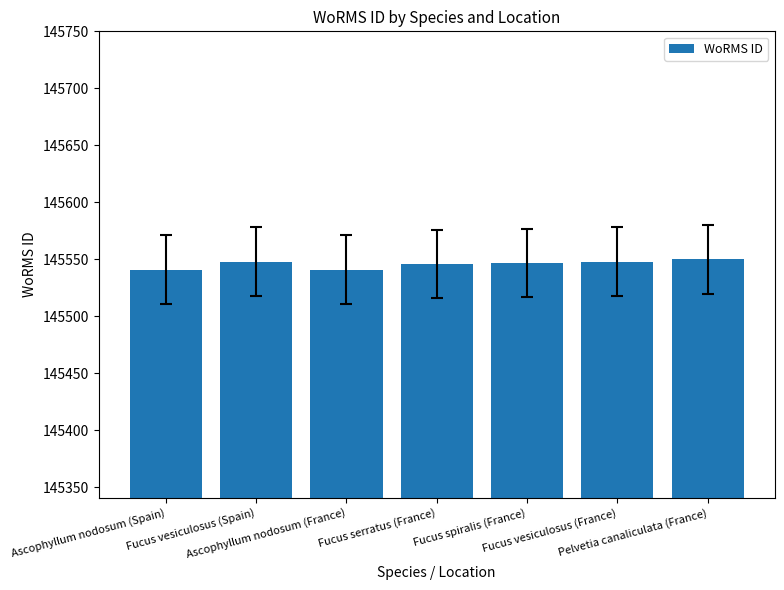

Which has a higher value, Ascophyllum nodosum (France) or Fucus vesiculosus (Spain)?

Fucus vesiculosus (Spain)